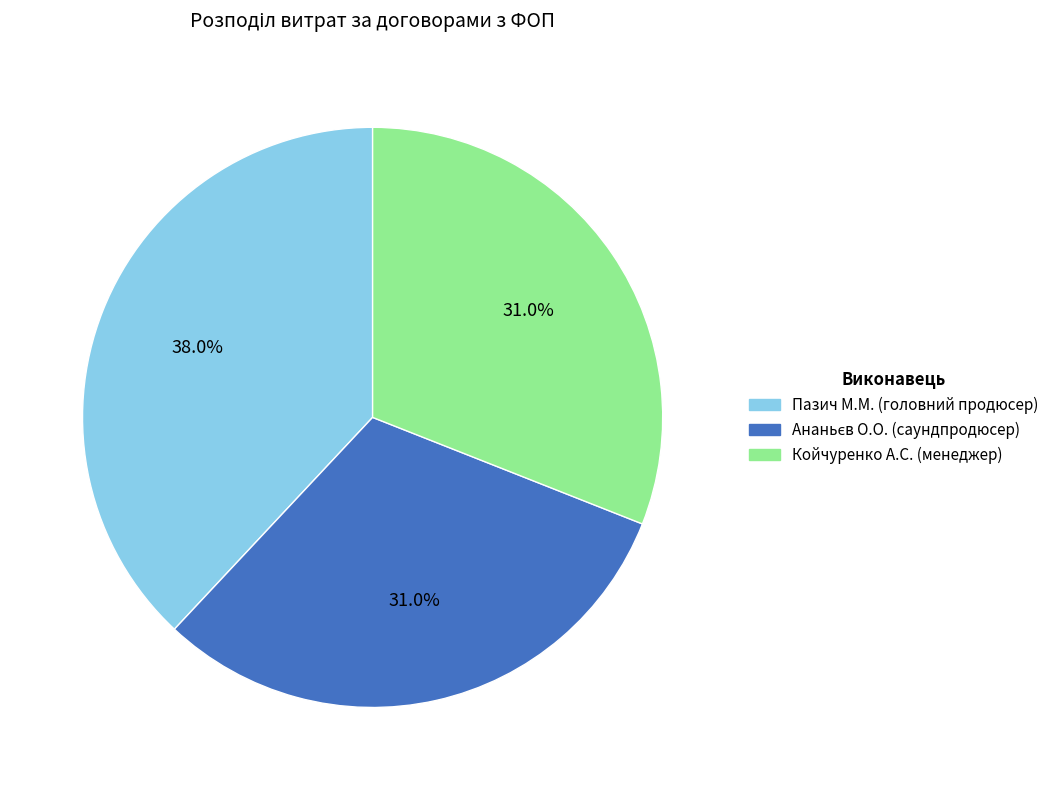

Is there a majority slice in this chart?

No